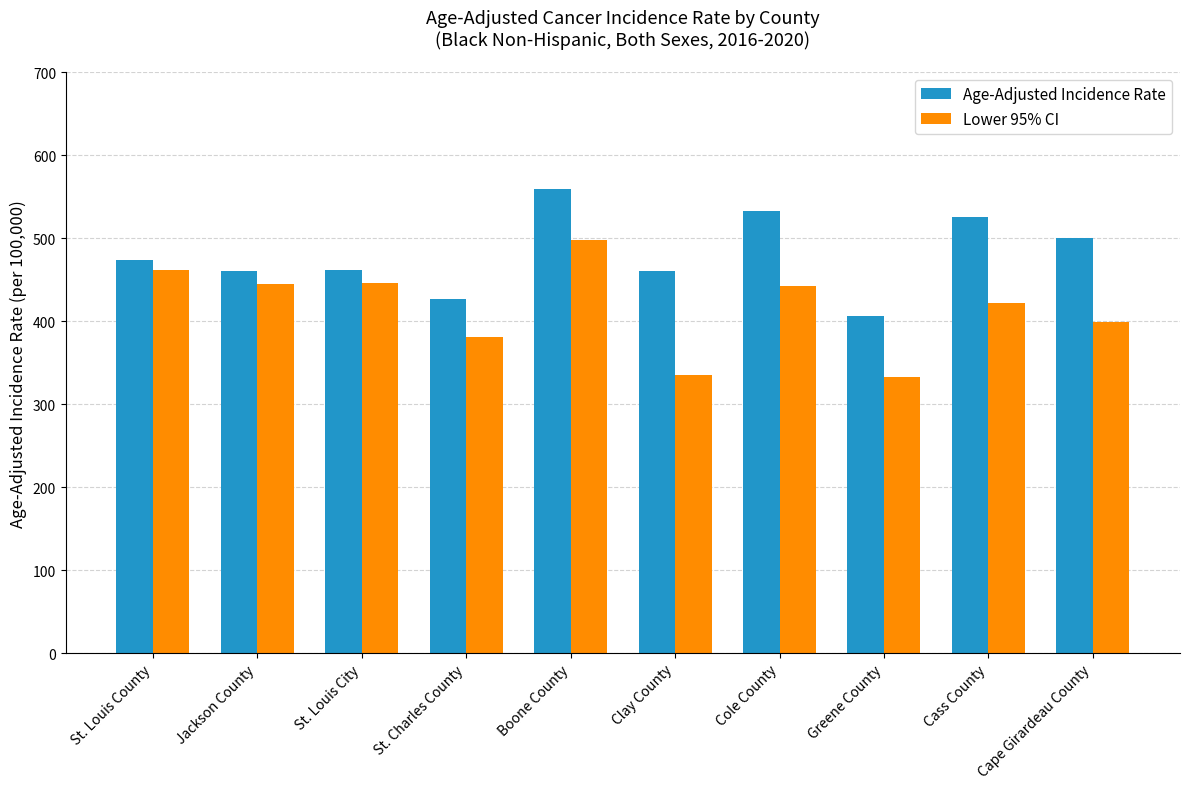

What is the difference between the Lower 95% CI values at Boone County and St. Charles County?

116.2